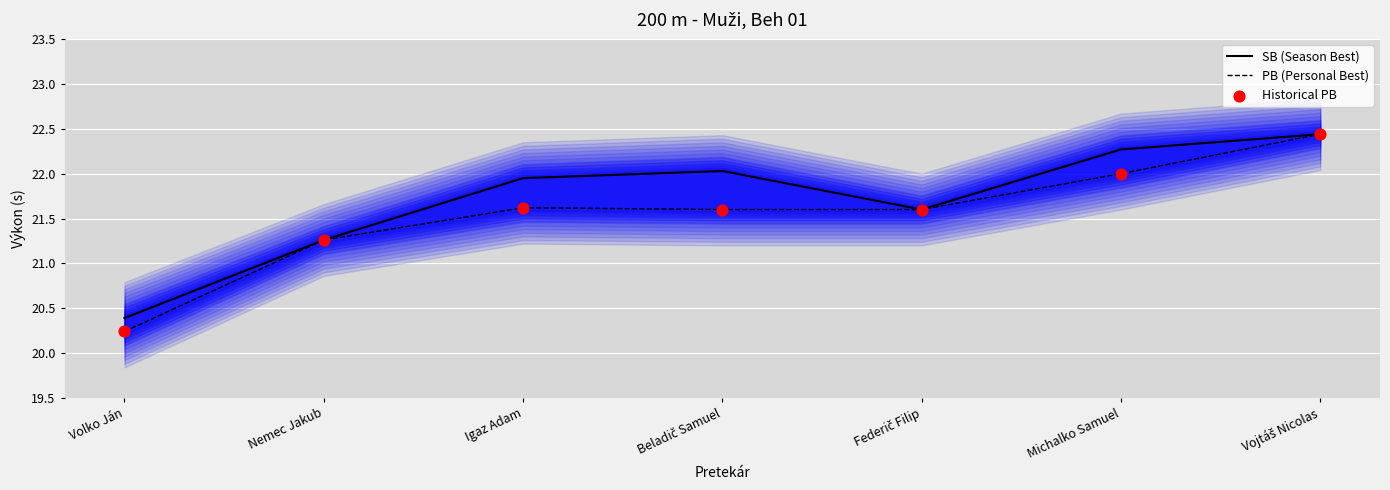

At how many categories does at least one series exceed 21?

6